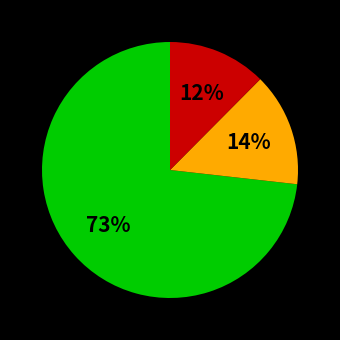

Is there a majority slice in this chart?

Yes